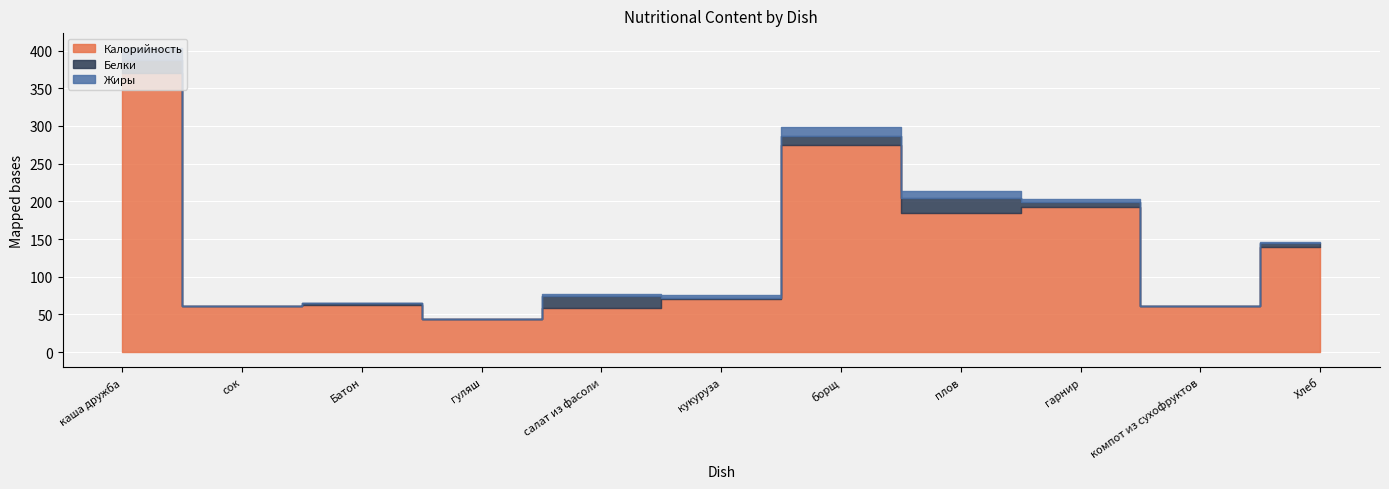

What value does the Белки series have at салат из фасоли?

15.0